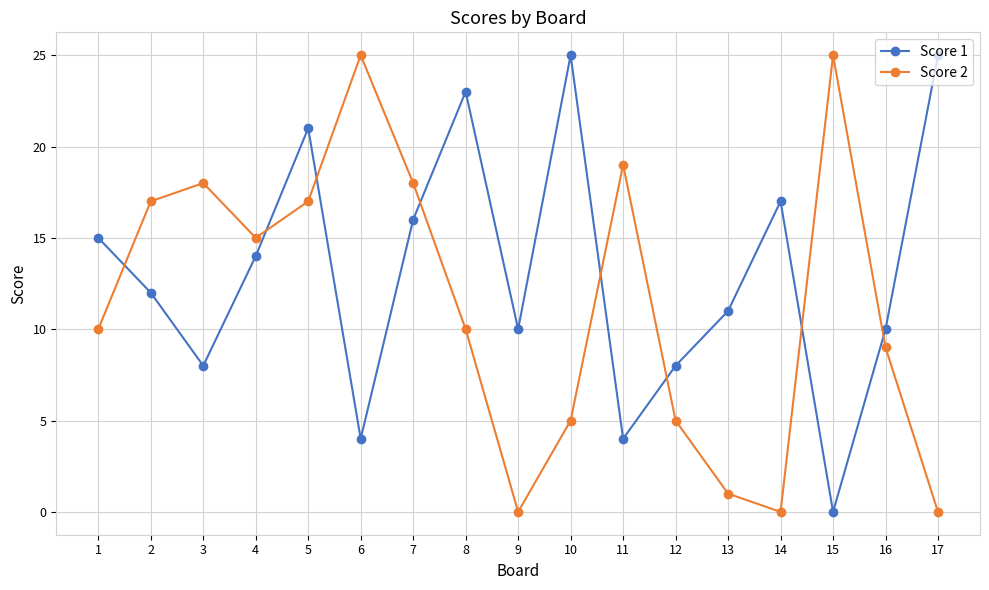

In Score 1, how many points are higher than both neighbors (excluding endpoints)?

4